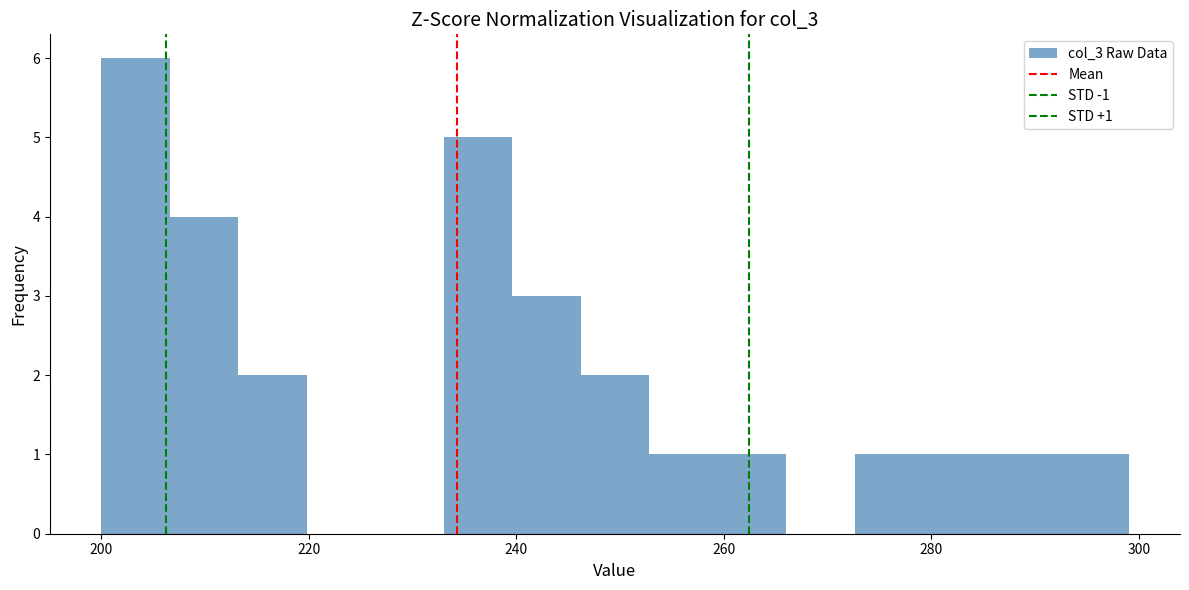

Around what value on the x-axis is the tallest bar? Give the approximate position of its centre, as read against the axis.

204